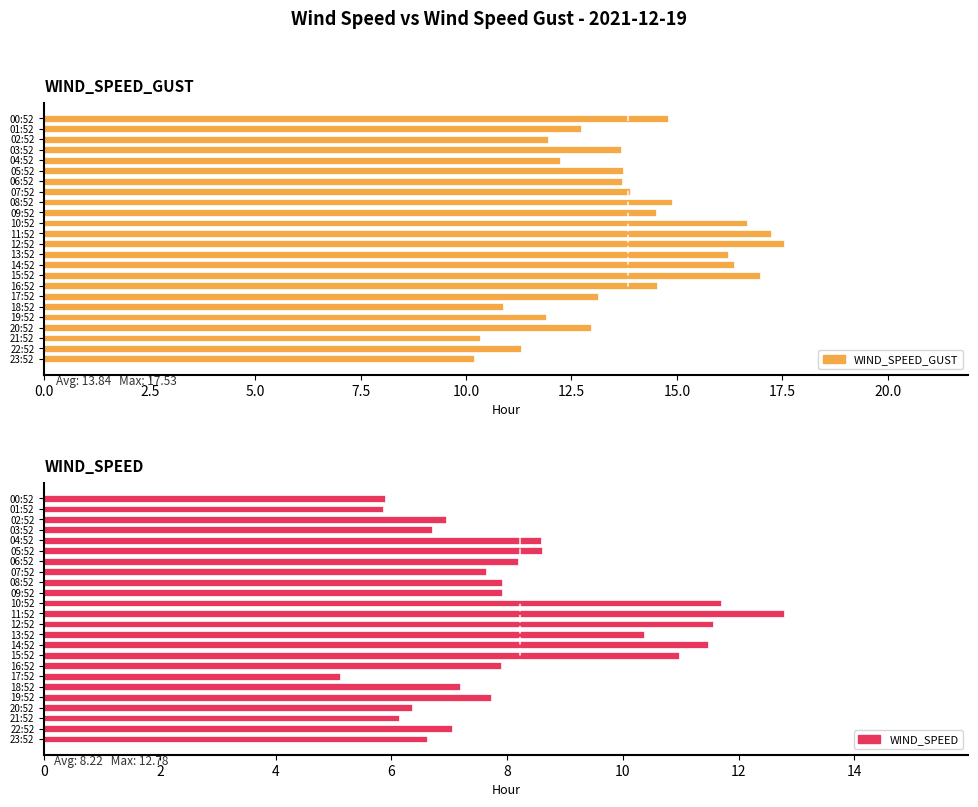

What are all the series names shown in the legend?

WIND_SPEED_GUST, WIND_SPEED